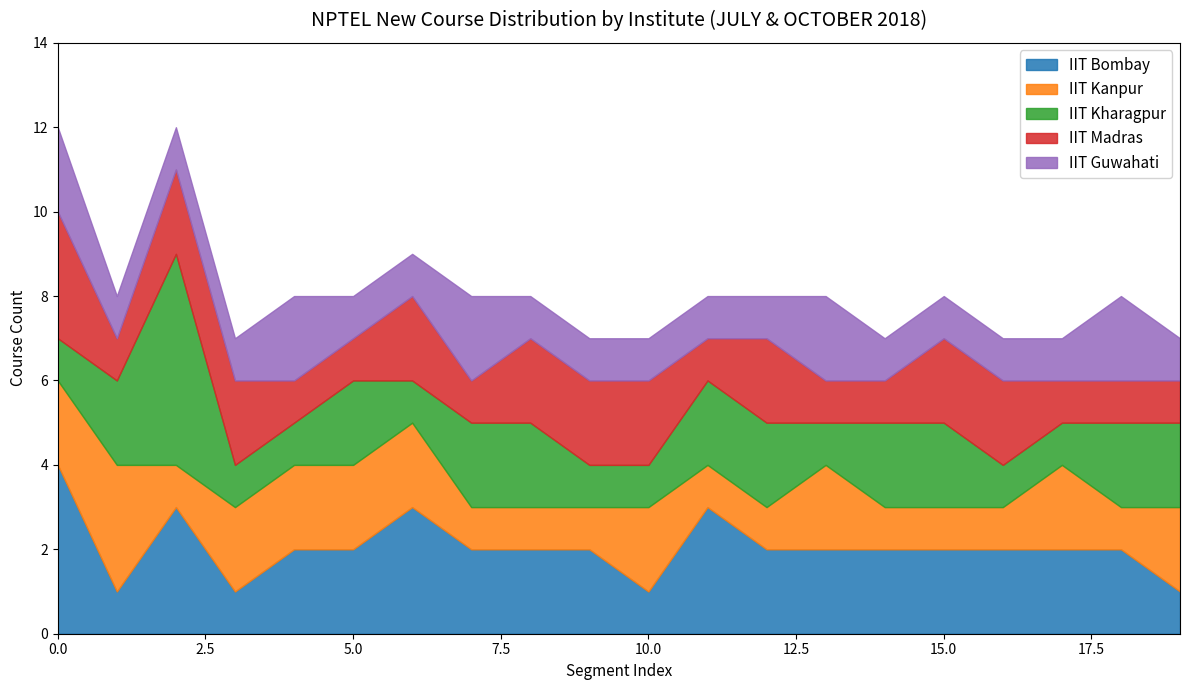

What is the maximum value for IIT Bombay?

4